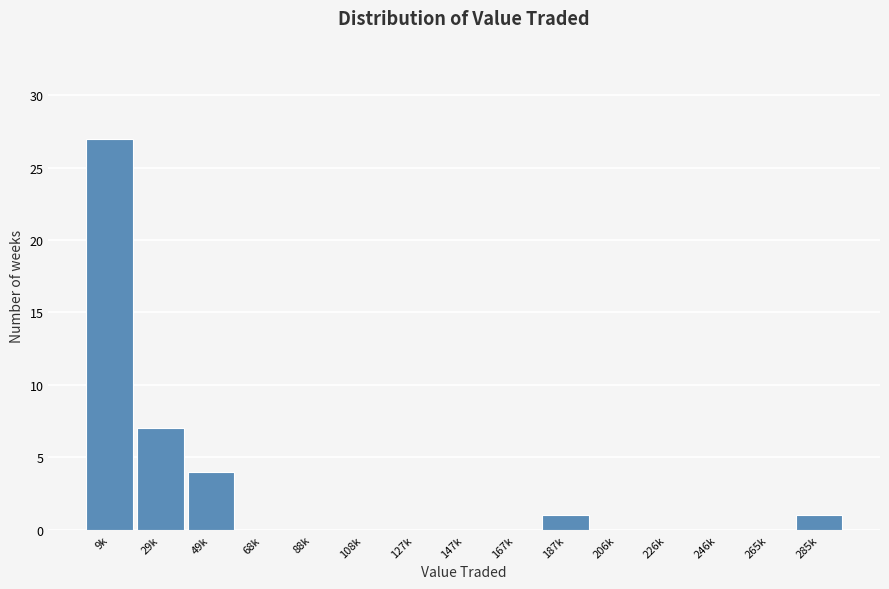

Reading left to right, extract all data points from this chart.

9k=27	29k=7	49k=4	68k=0	88k=0	108k=0	127k=0	147k=0	167k=0	187k=1	206k=0	226k=0	246k=0	265k=0	285k=1